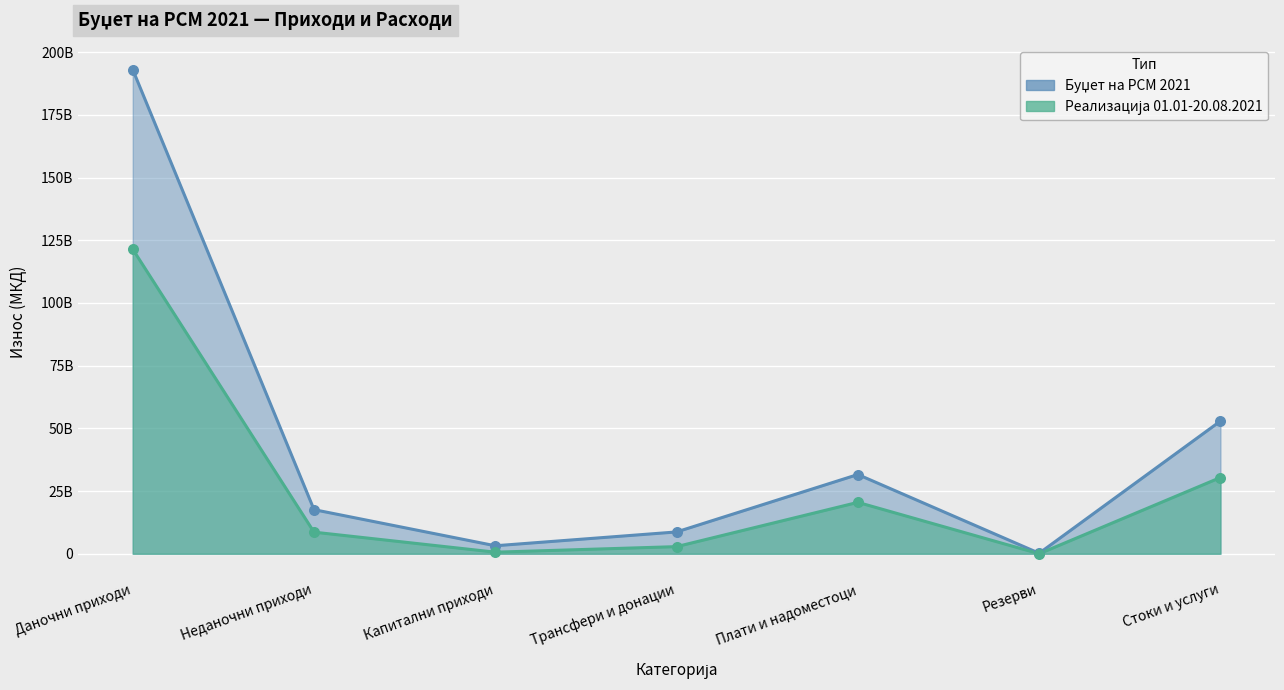

Which series reaches the minimum Y coordinate?

Реализација 01.01-20.08.2021